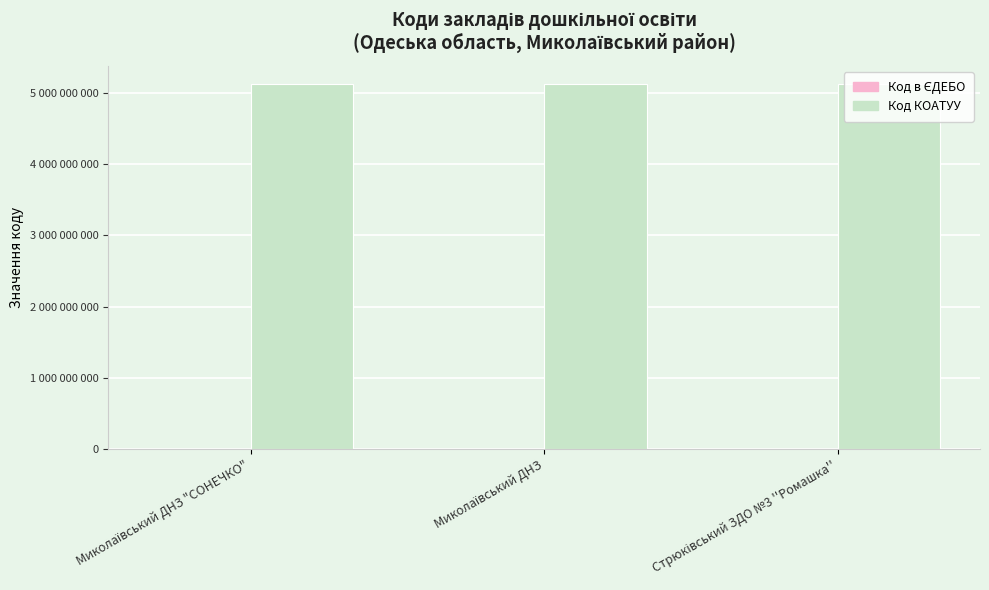

Are the bars horizontal?

No